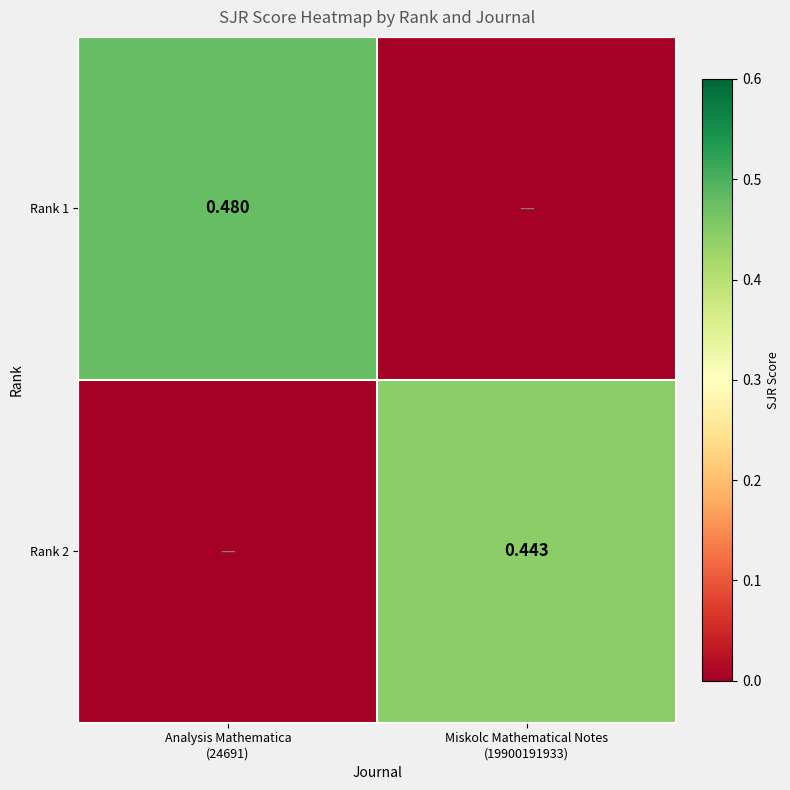

The Rank 2 series shows 0.1 at Miskolc Mathematical Notes (19900191933). True or false?

False